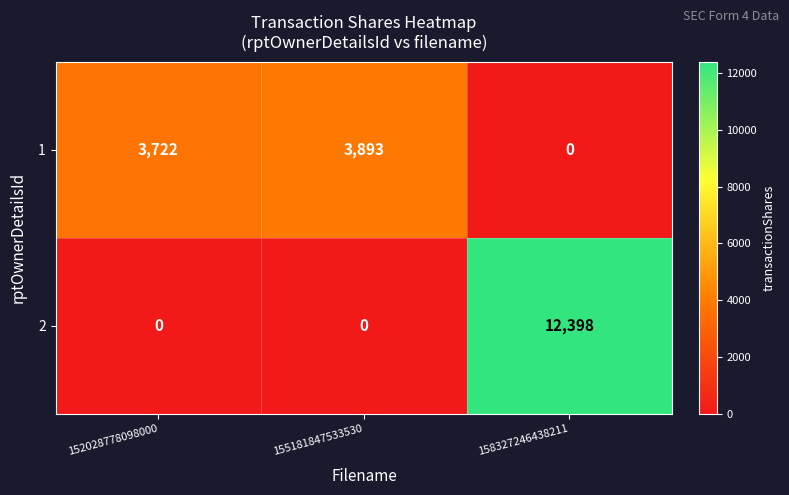

What is the difference between the highest and lowest values at 158327246438211?

12398